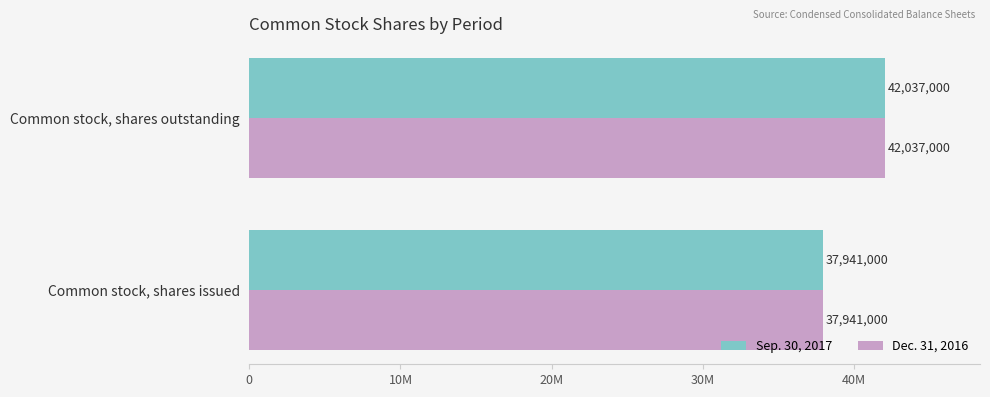

What are all the series names shown in the legend?

Sep. 30, 2017, Dec. 31, 2016